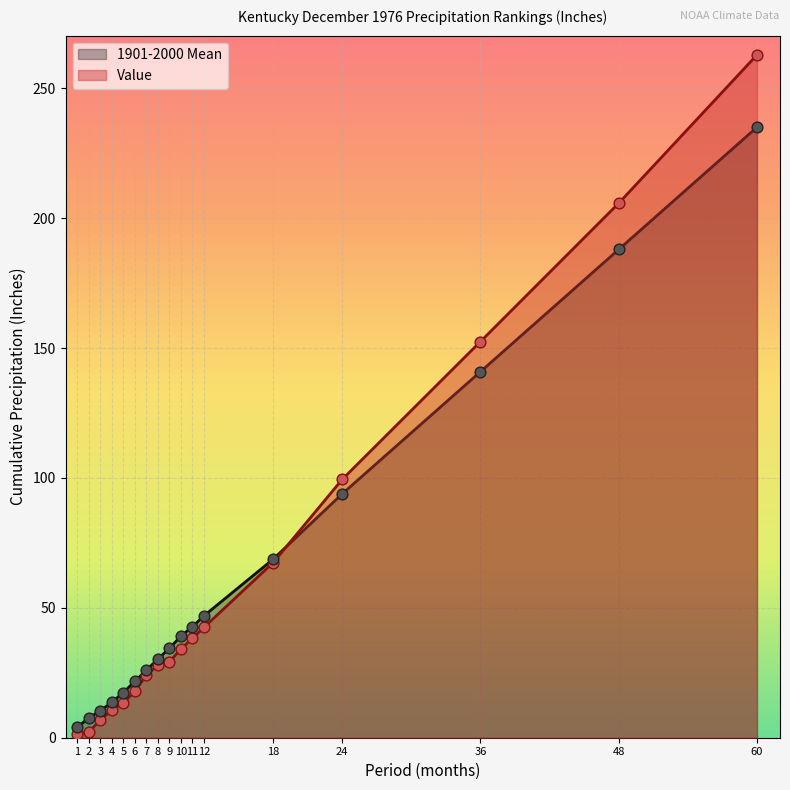

Which series has the largest Y range (max minus min)?

Value